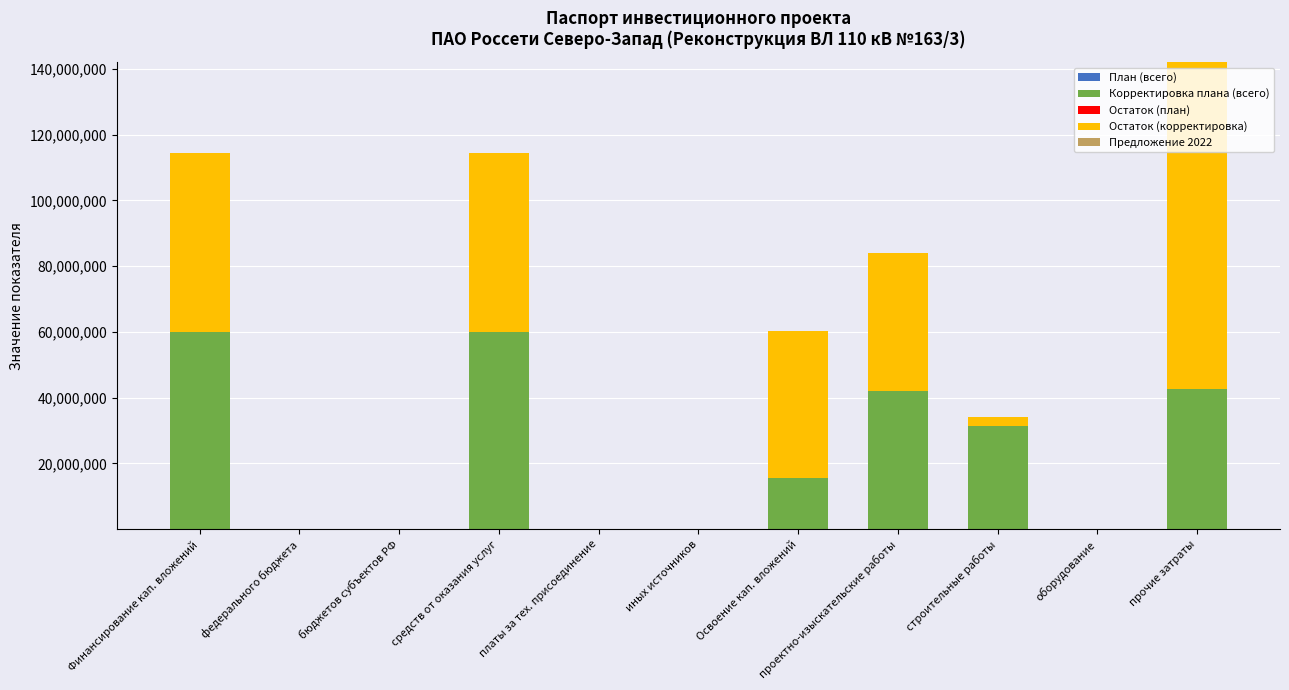

What is the total value across all series at средств от оказания услуг?

114332653